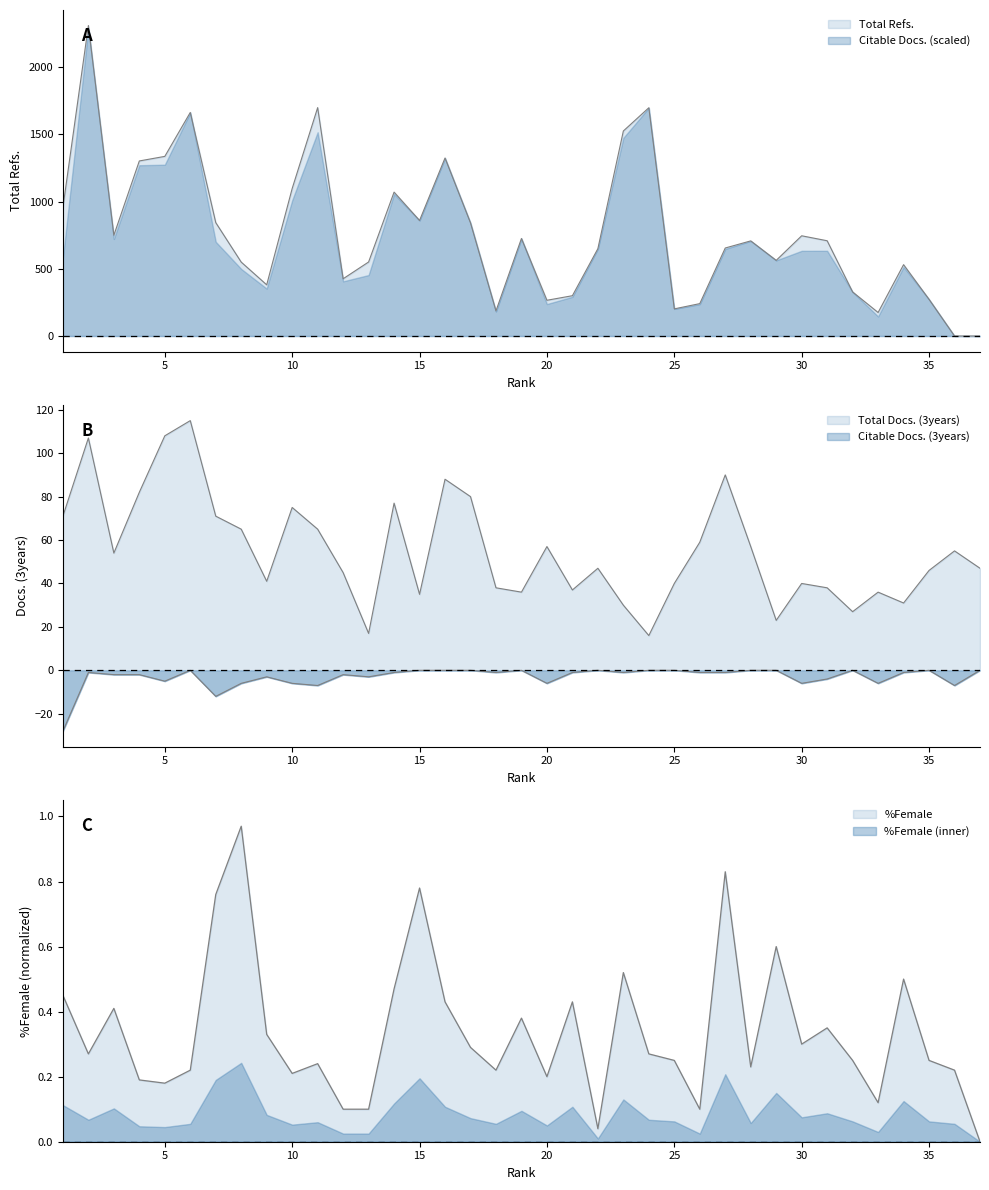

How many times do Total Docs. (3years) and Total Refs. cross each other?

1